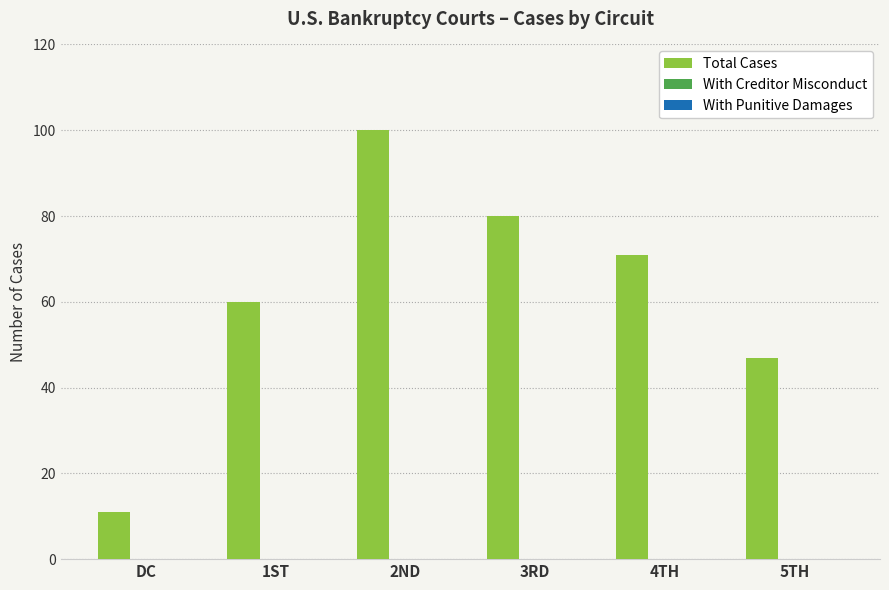

Rank the categories by value from lowest to highest.

DC, 5TH, 1ST, 4TH, 3RD, 2ND